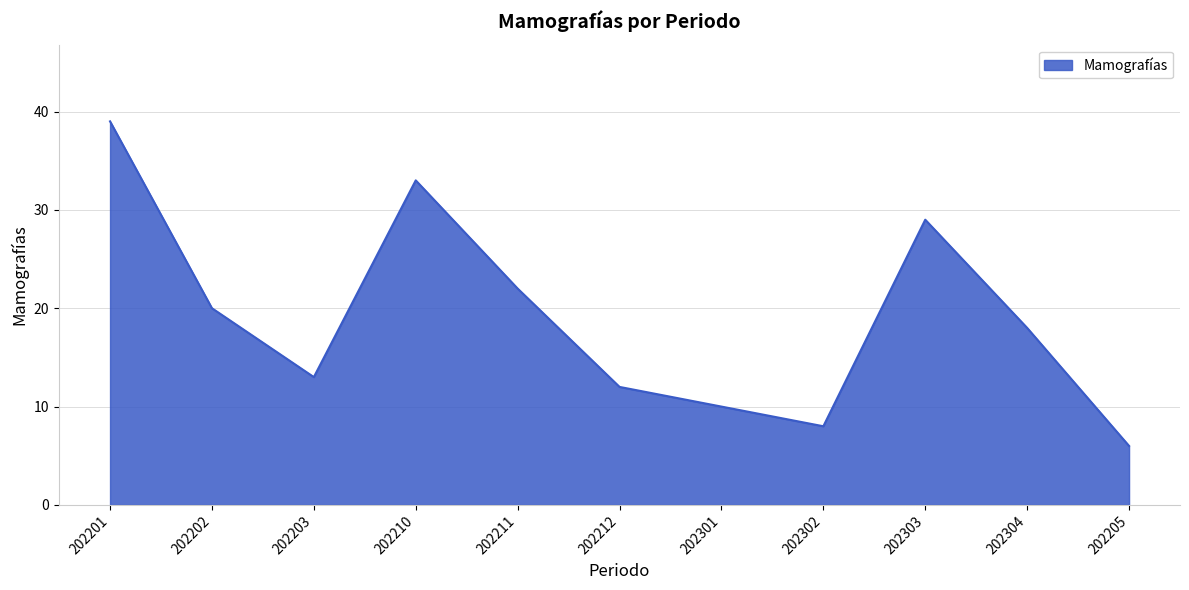

What is the difference between the values at 202201 and 202211?

17